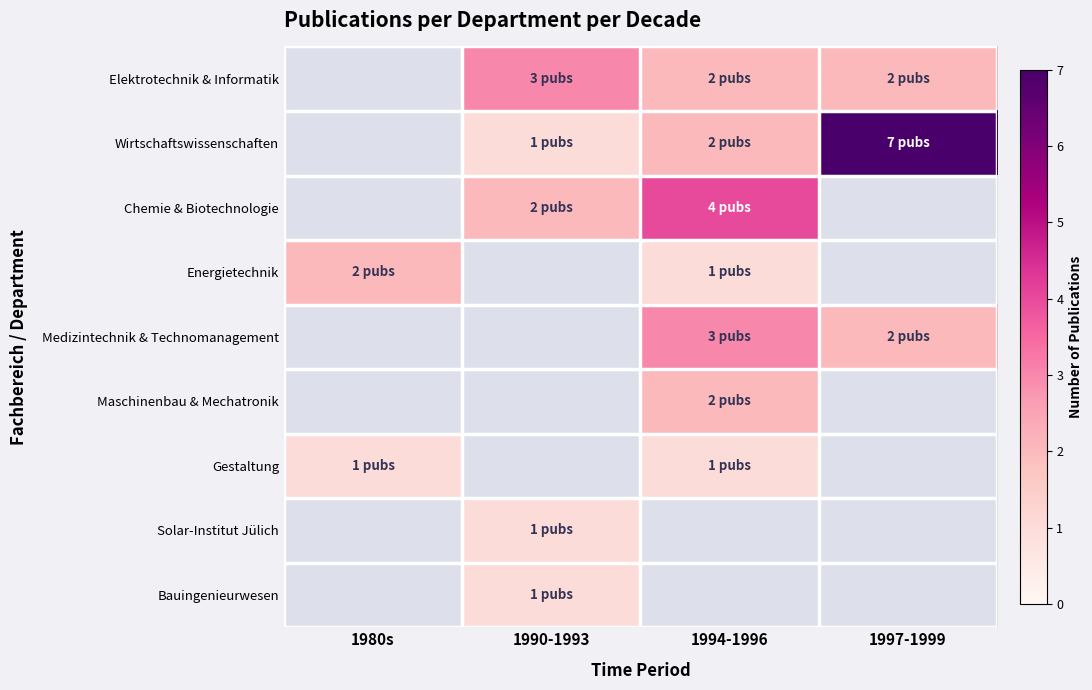

The Maschinenbau & Mechatronik series shows 2.0 at 1994-1996. True or false?

True